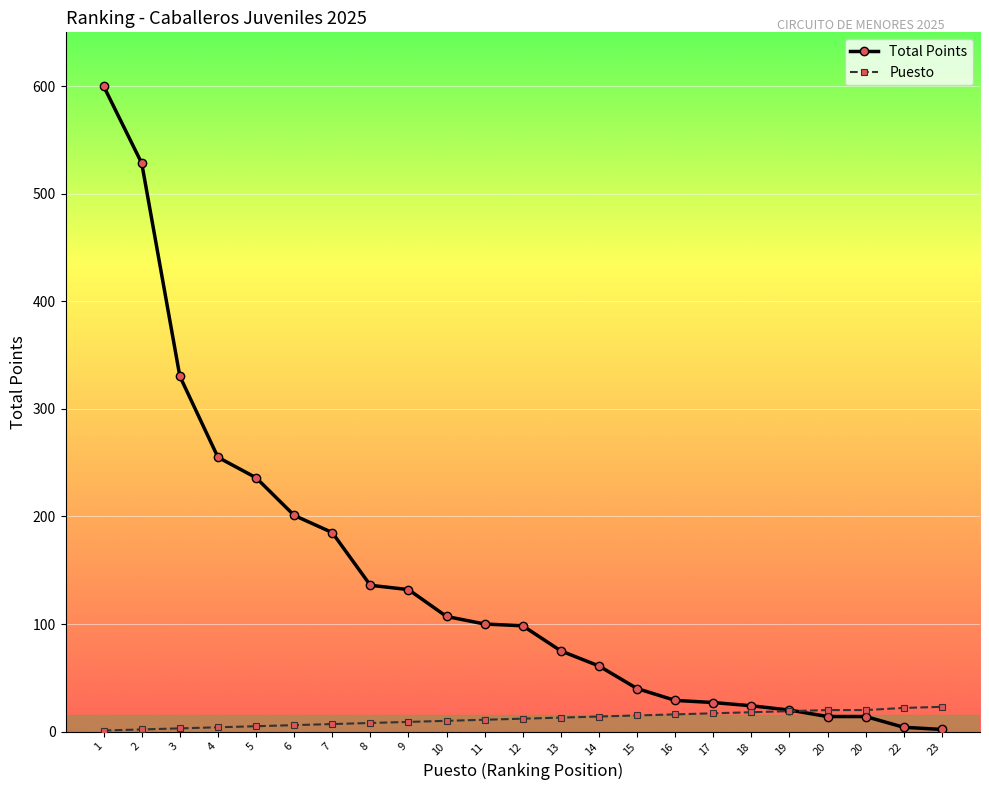

What is the sum of the Puesto values at 3 and 4?

7.0